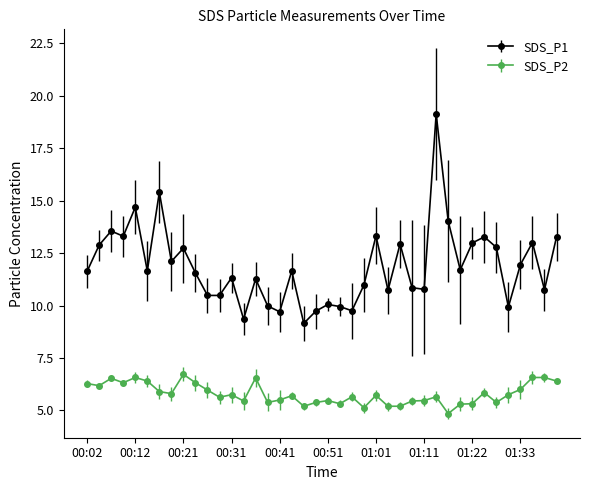

How many data points in SDS_P2 are above 5?

39